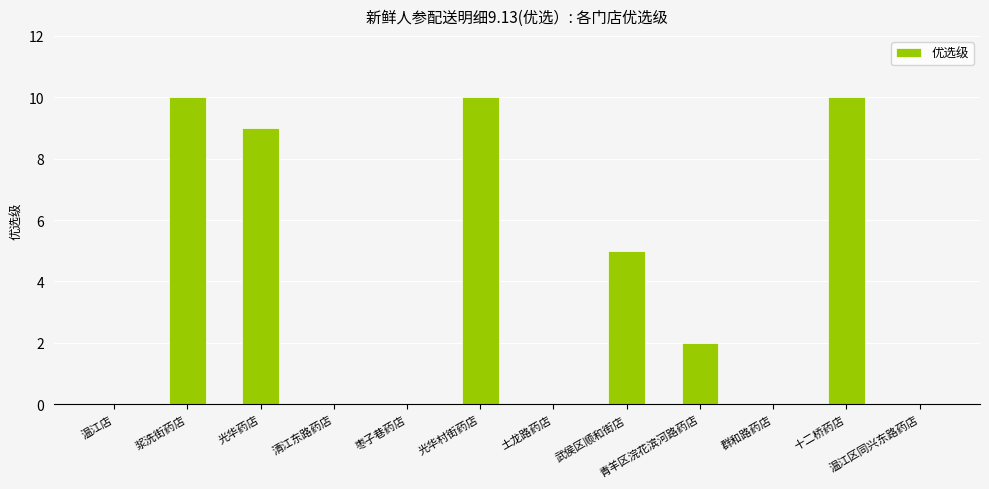

What is the sum of all values?

46